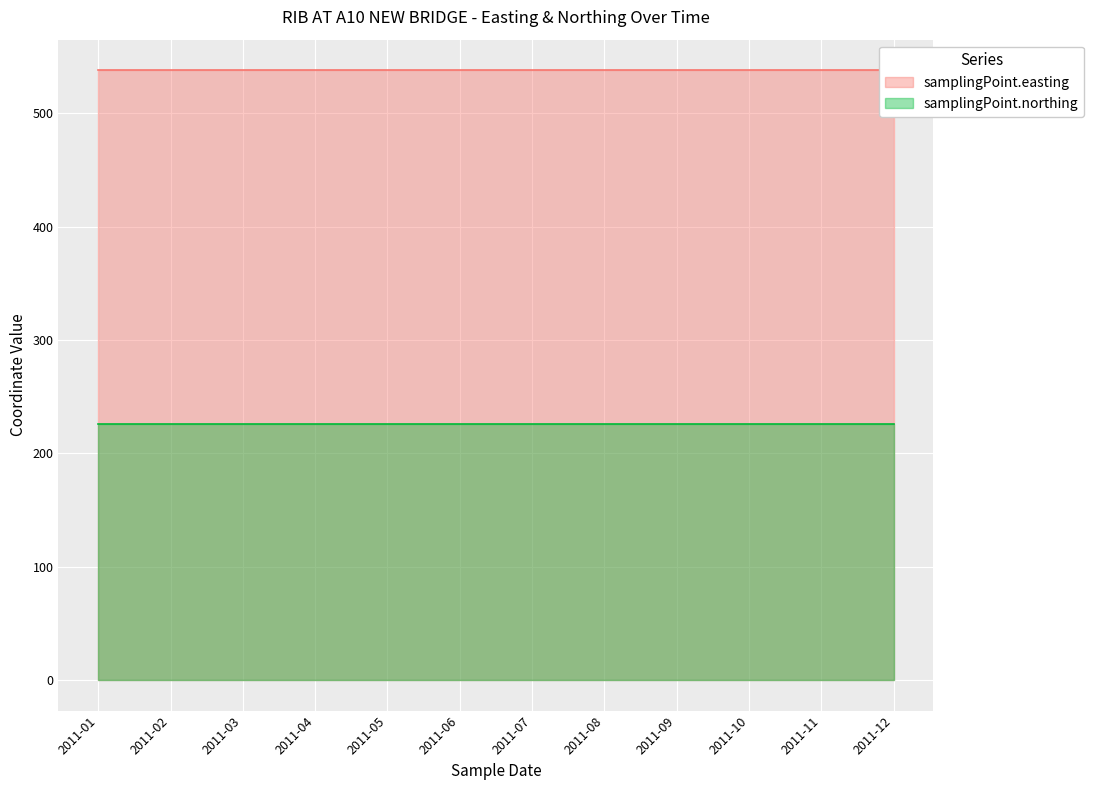

What is the sum of the samplingPoint.easting values at 2011-08 and 2011-10?

1076.4